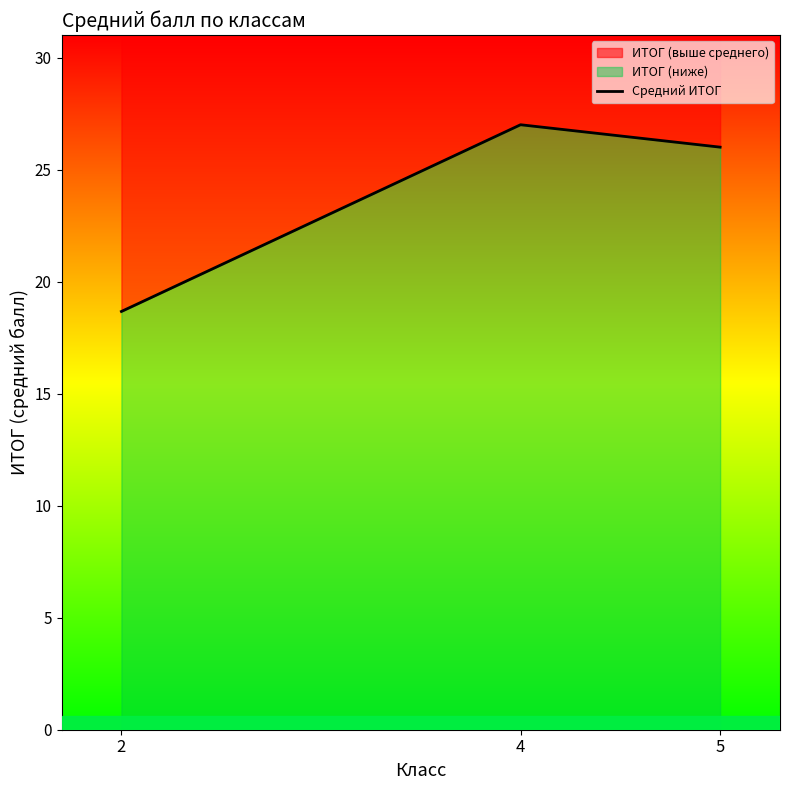

Rank the categories by value from lowest to highest.

2, 5, 4